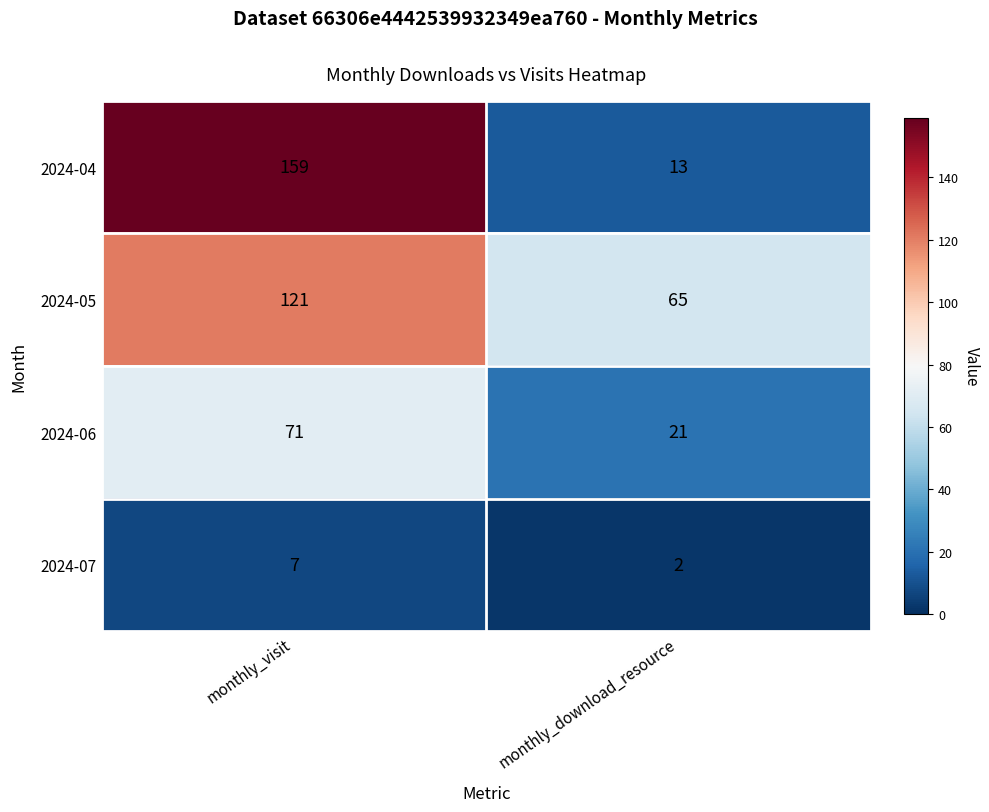

Which series has the widest spread of values?

2024-04